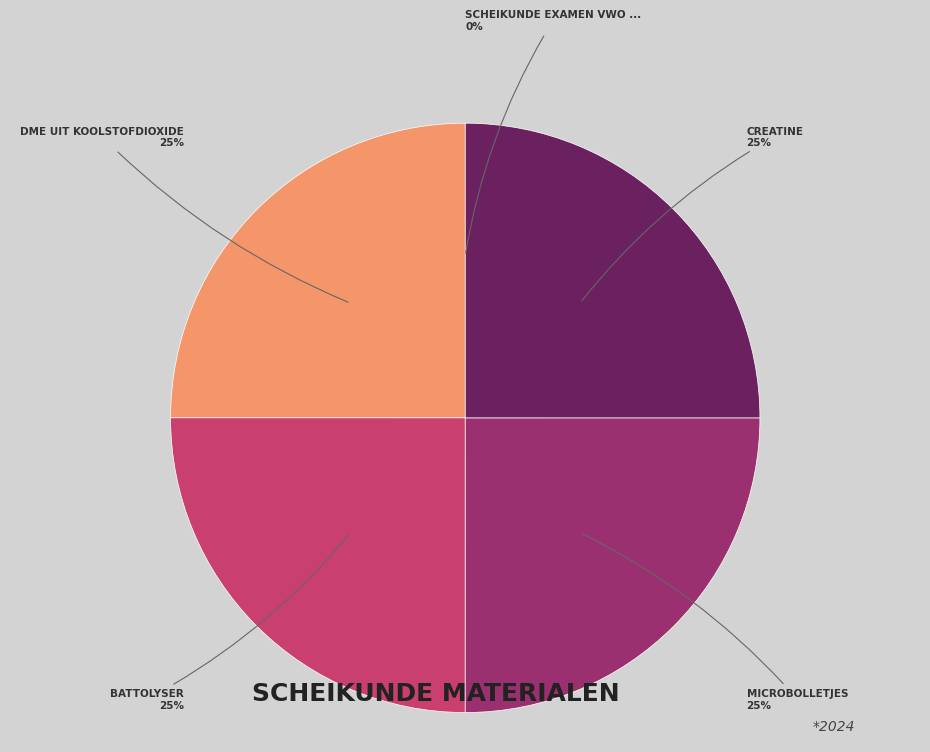

To the nearest percent, what is the difference between the largest and smallest slice percentages?

25%